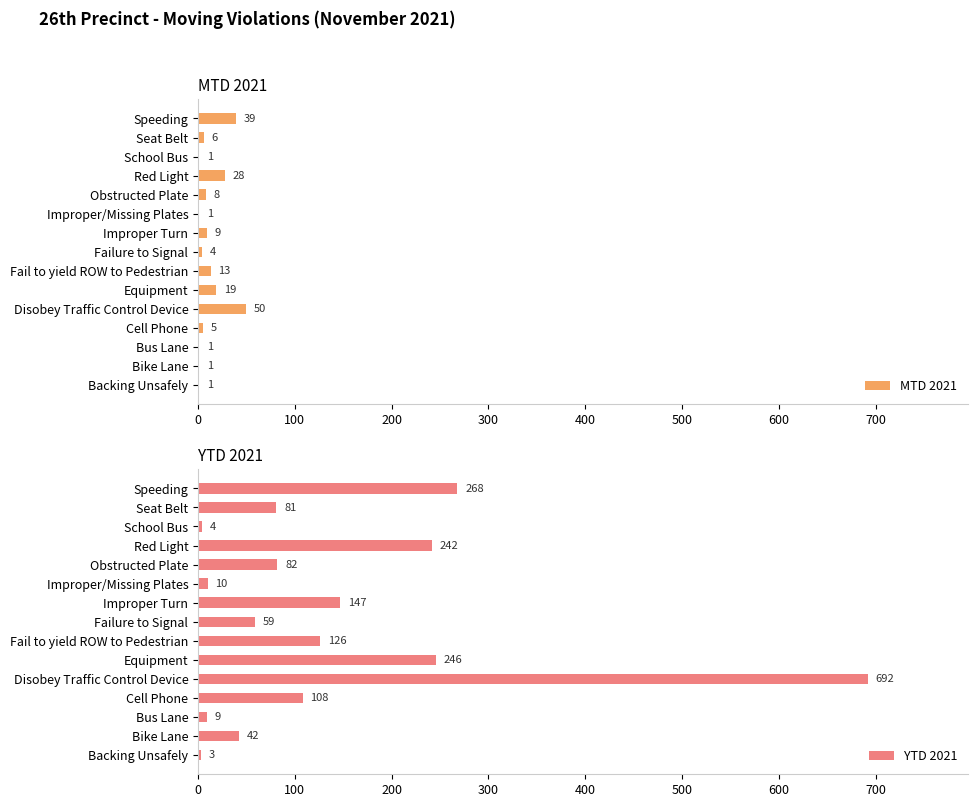

How many series are shown in this chart?

2